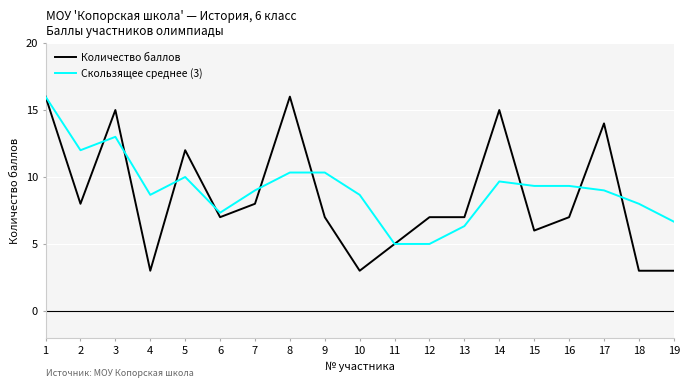

Rank the series at 14 from lowest to highest value.

Скользящее среднее (3), Количество баллов